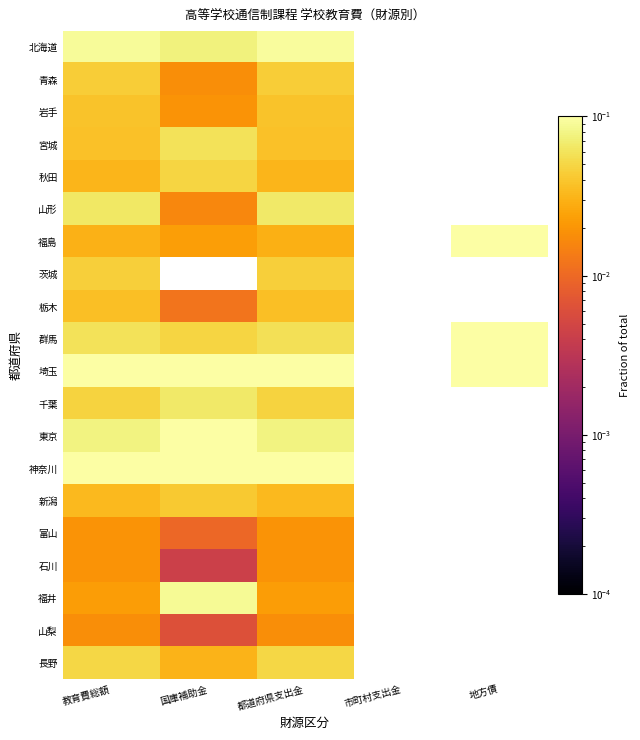

At which category is the sum across all series the highest?

教育費総額